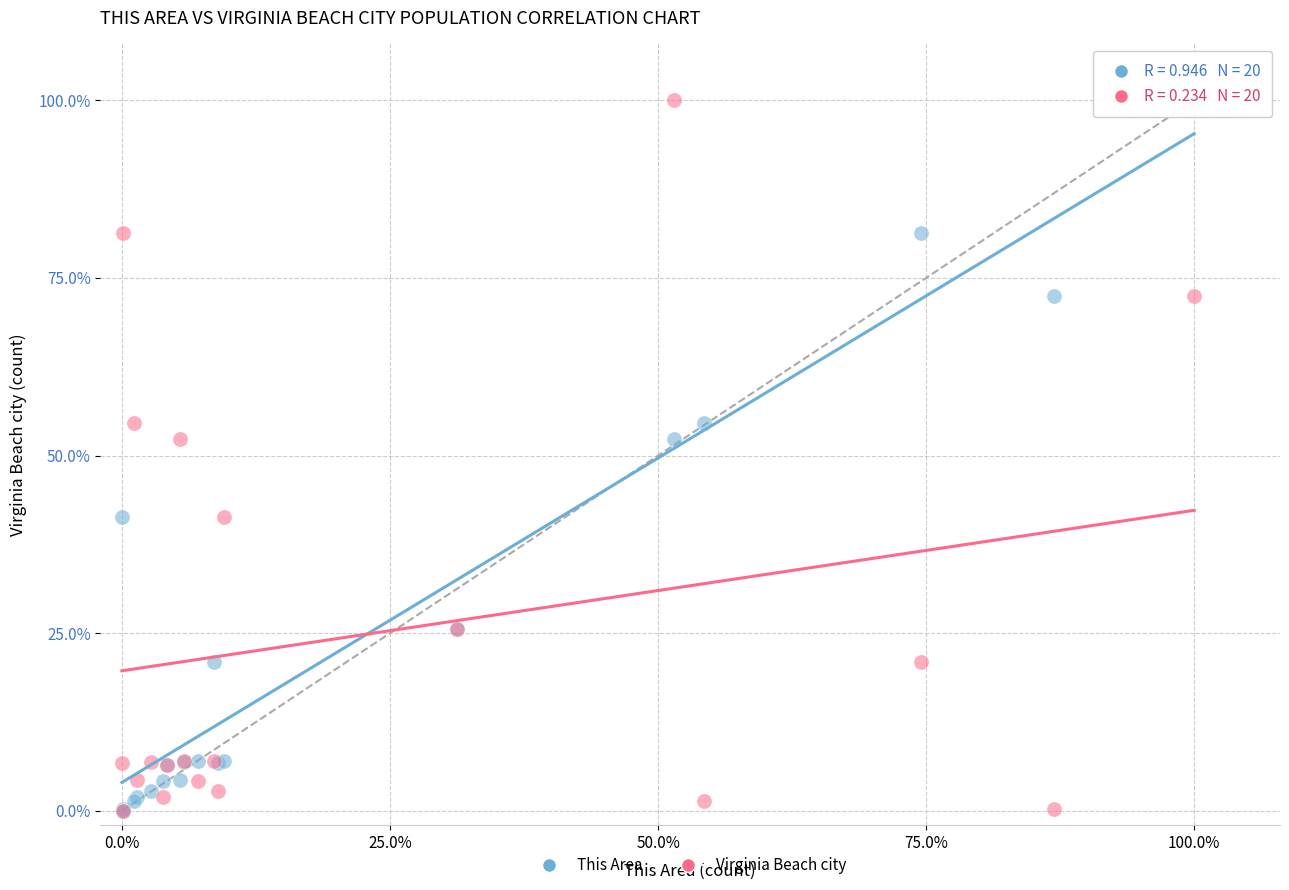

What are all the series names shown in the legend?

This Area, Virginia Beach city